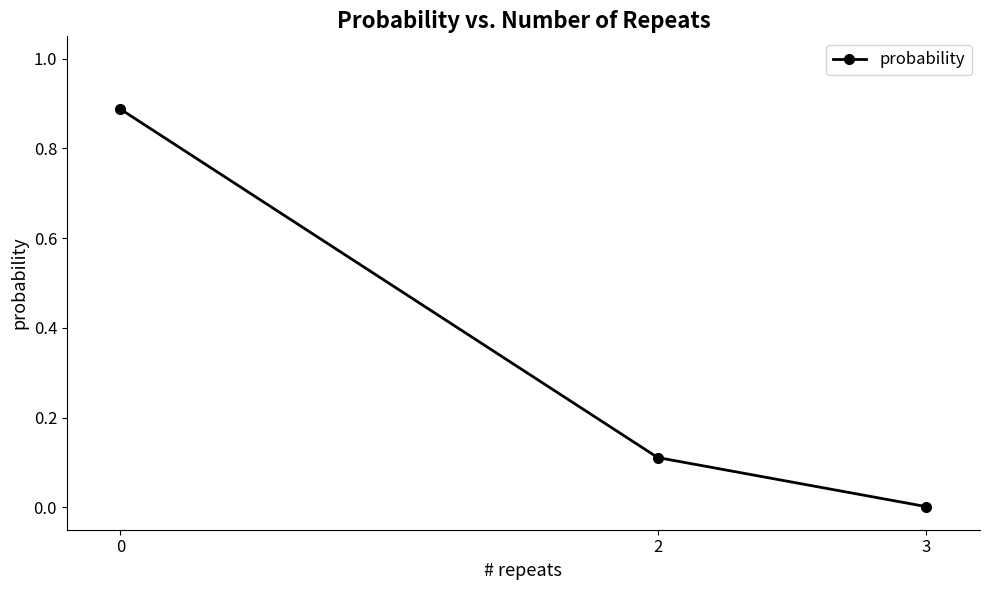

True or false: the data shows 0.0 at 3.

True